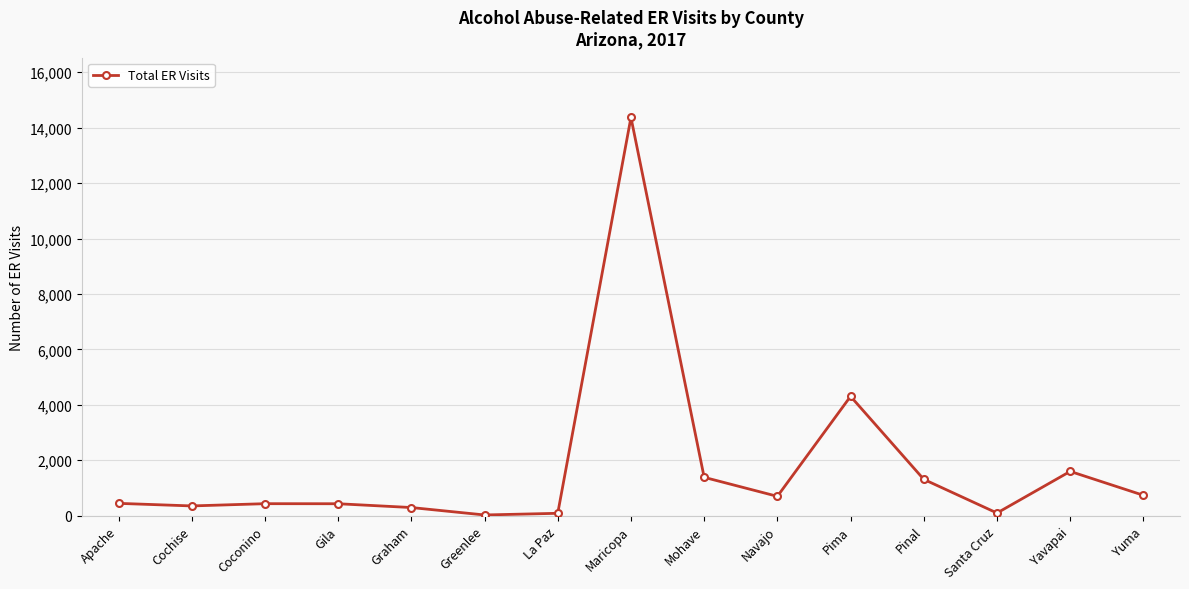

What is the label of the 4th point from the left?

Gila